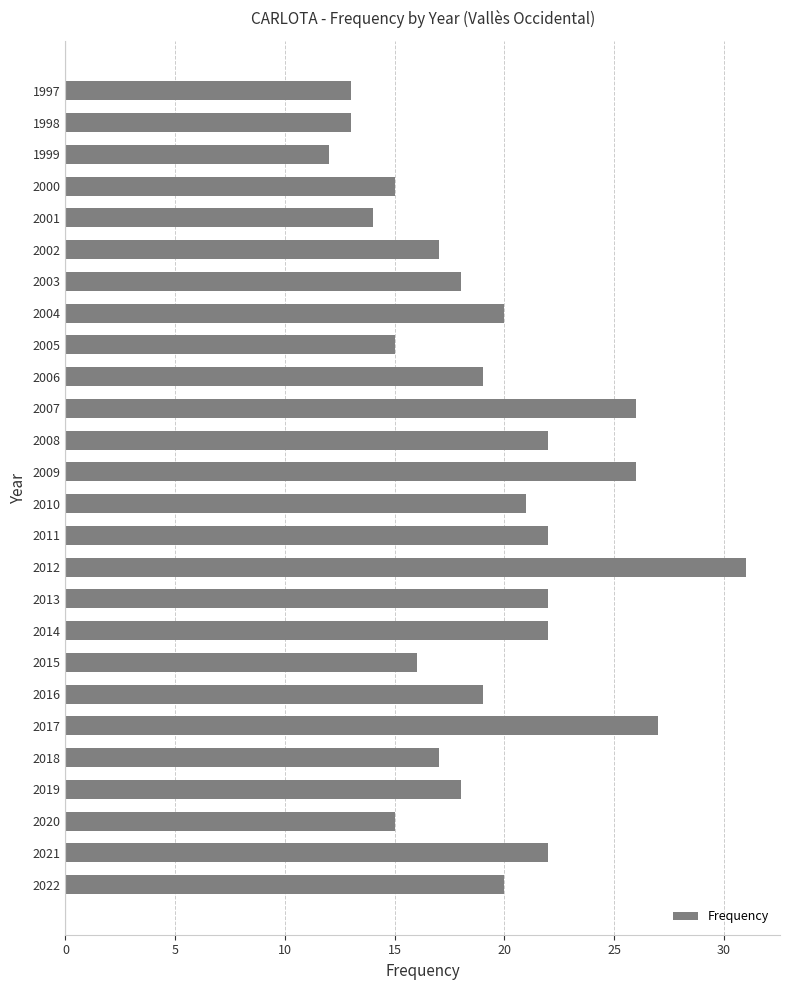

What is the average value?

19